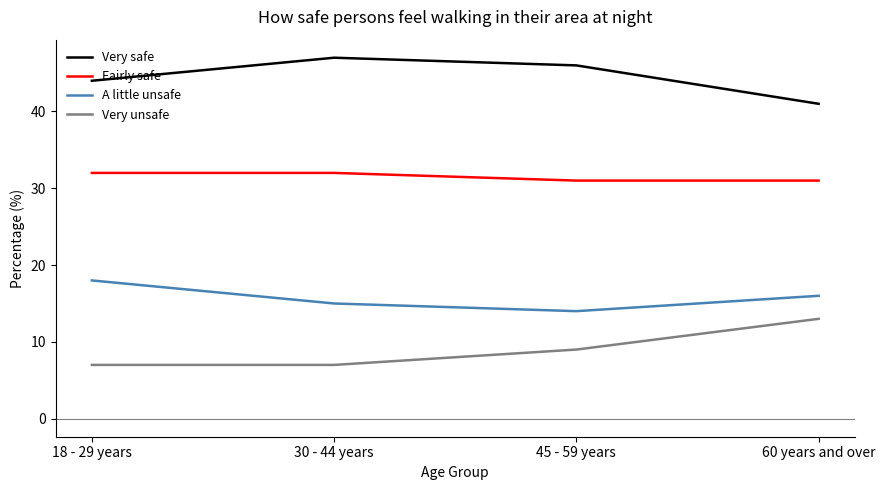

What is the smallest value displayed?

7